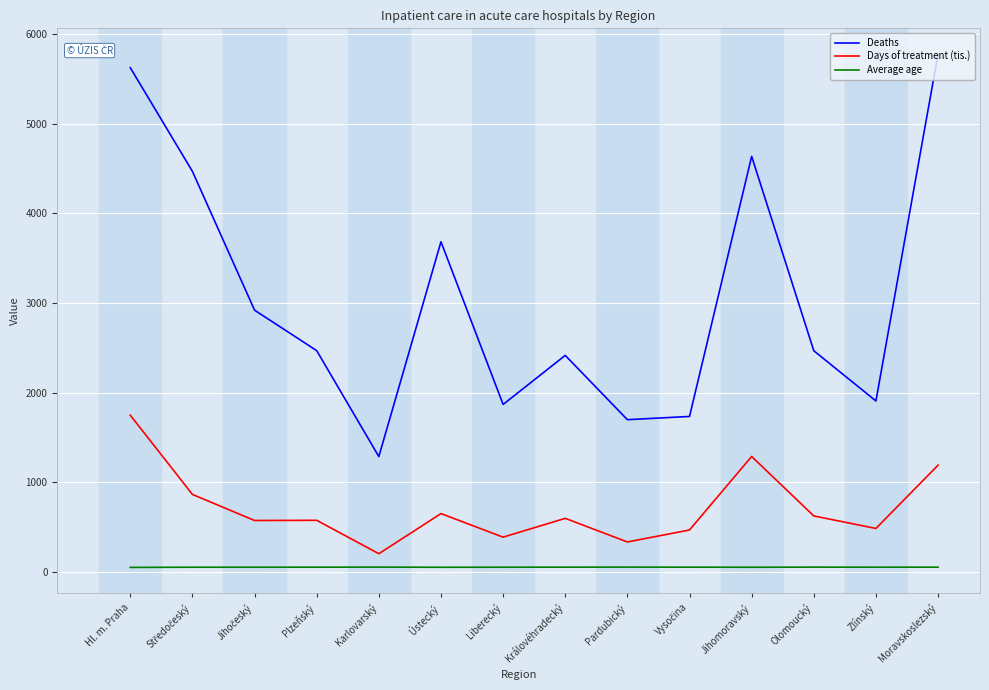

Which series has the largest range (max minus min)?

Deaths